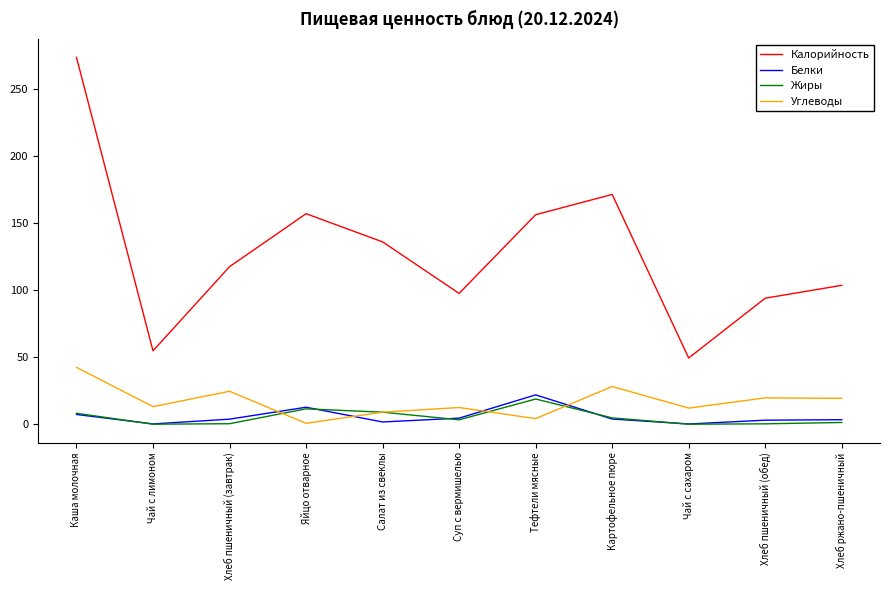

Between Чай с лимоном and Чай с сахаром, which series saw the biggest shift?

Калорийность